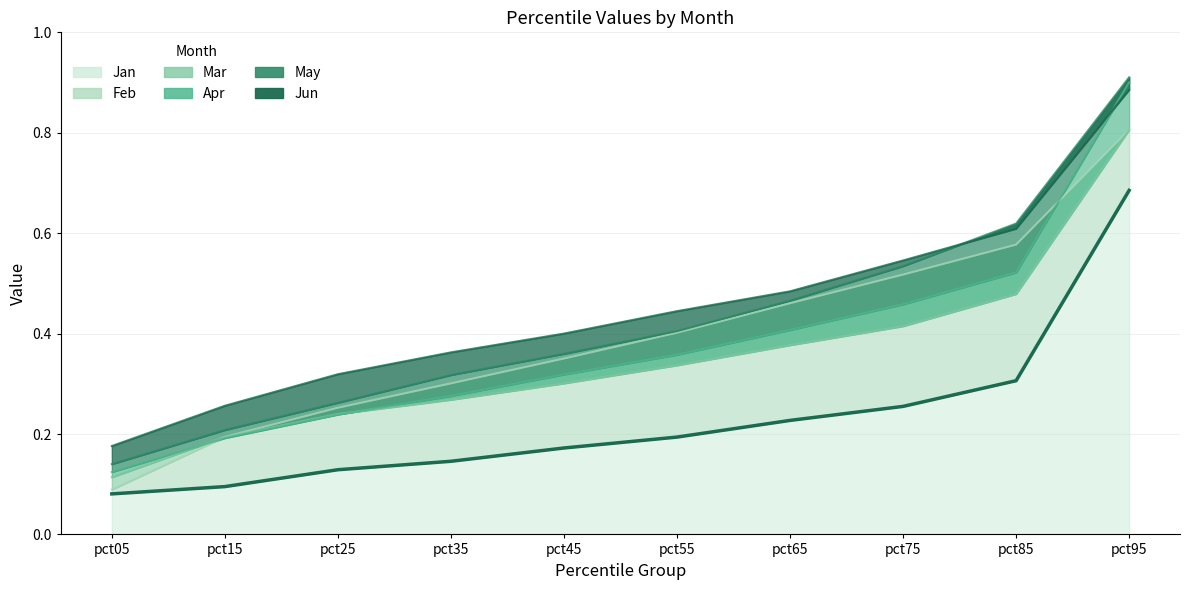

Which category has the highest value in the Jan series?

pct95